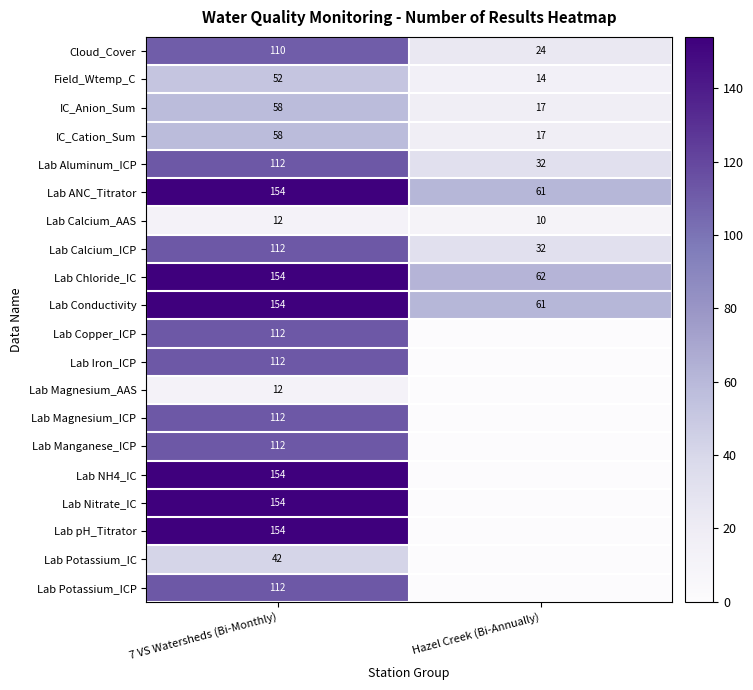

True or false: Lab Potassium_IC has a value of 42 at 7 VS Watersheds (Bi-Monthly).

True